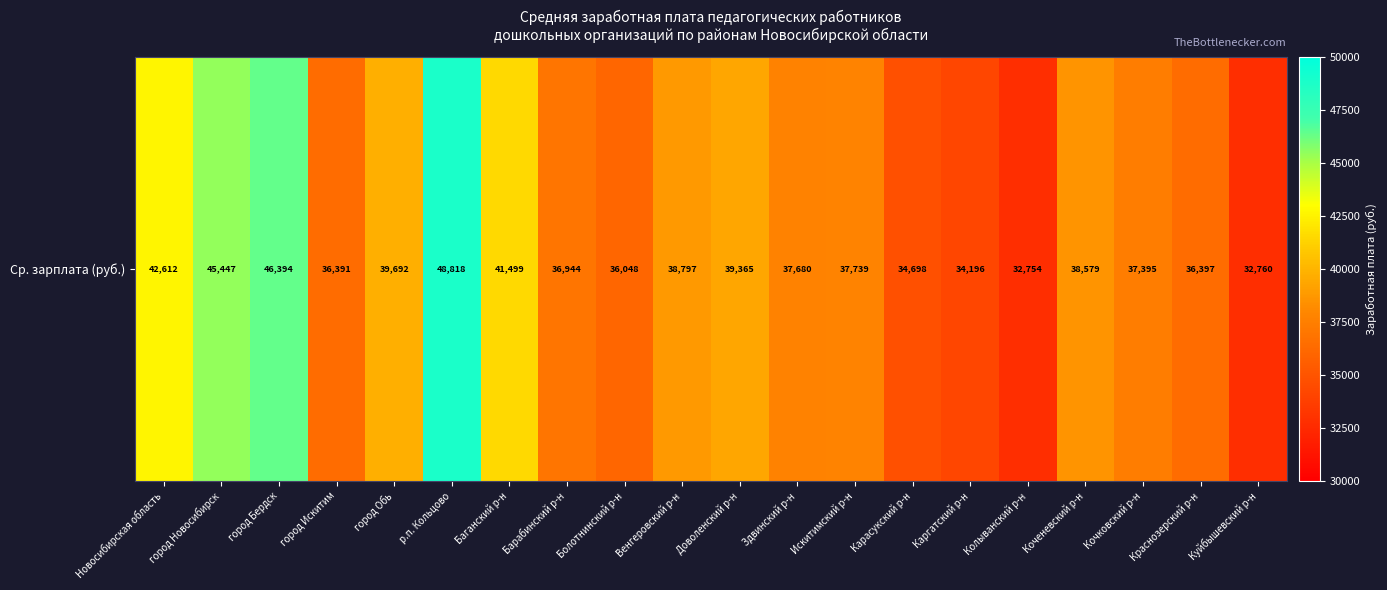

What is the sum of the values at Куйбышевский р-н and Барабинский р-н?

69704.1